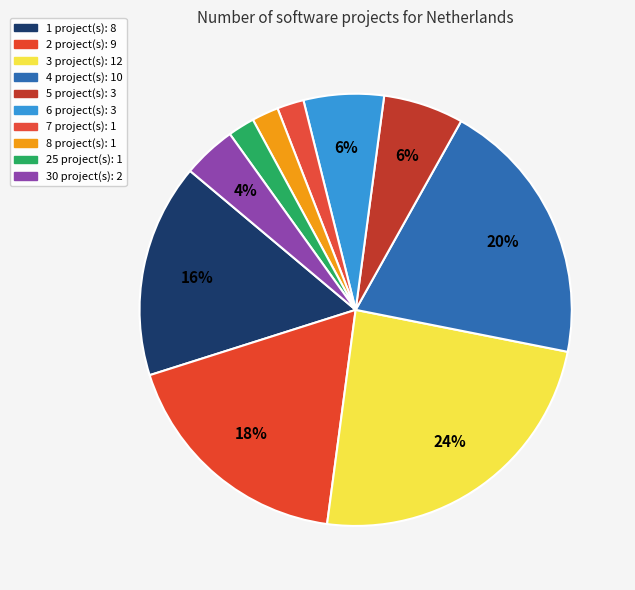

How many slices are in this pie chart?

10